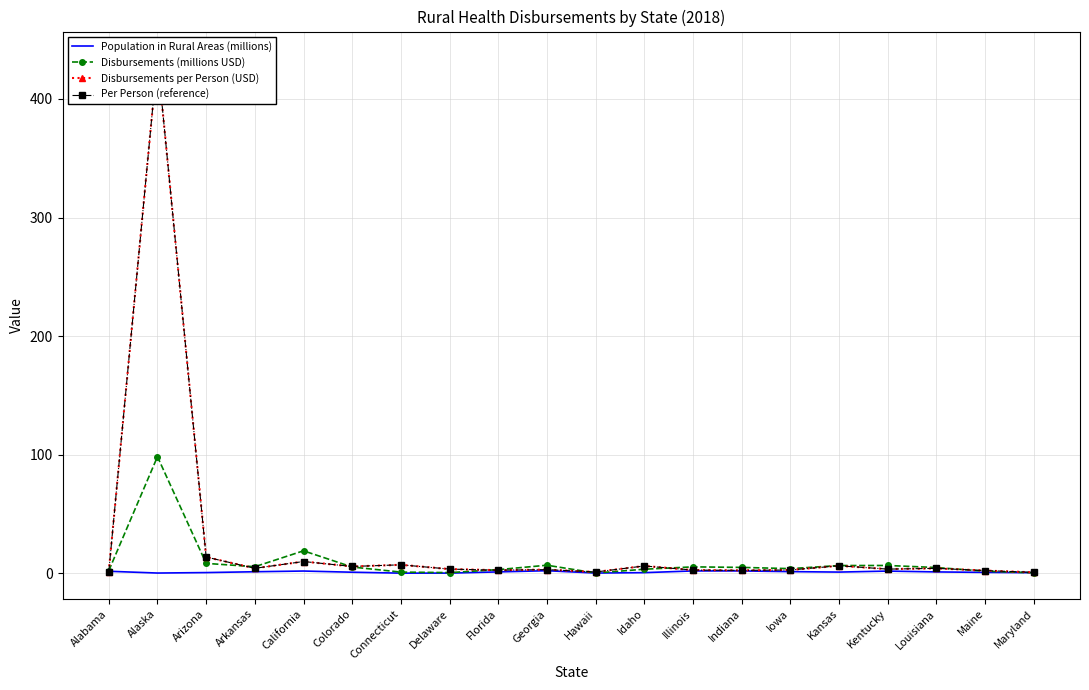

What is the sum of the Disbursements (millions USD) values at Kansas and Arizona?

14.9